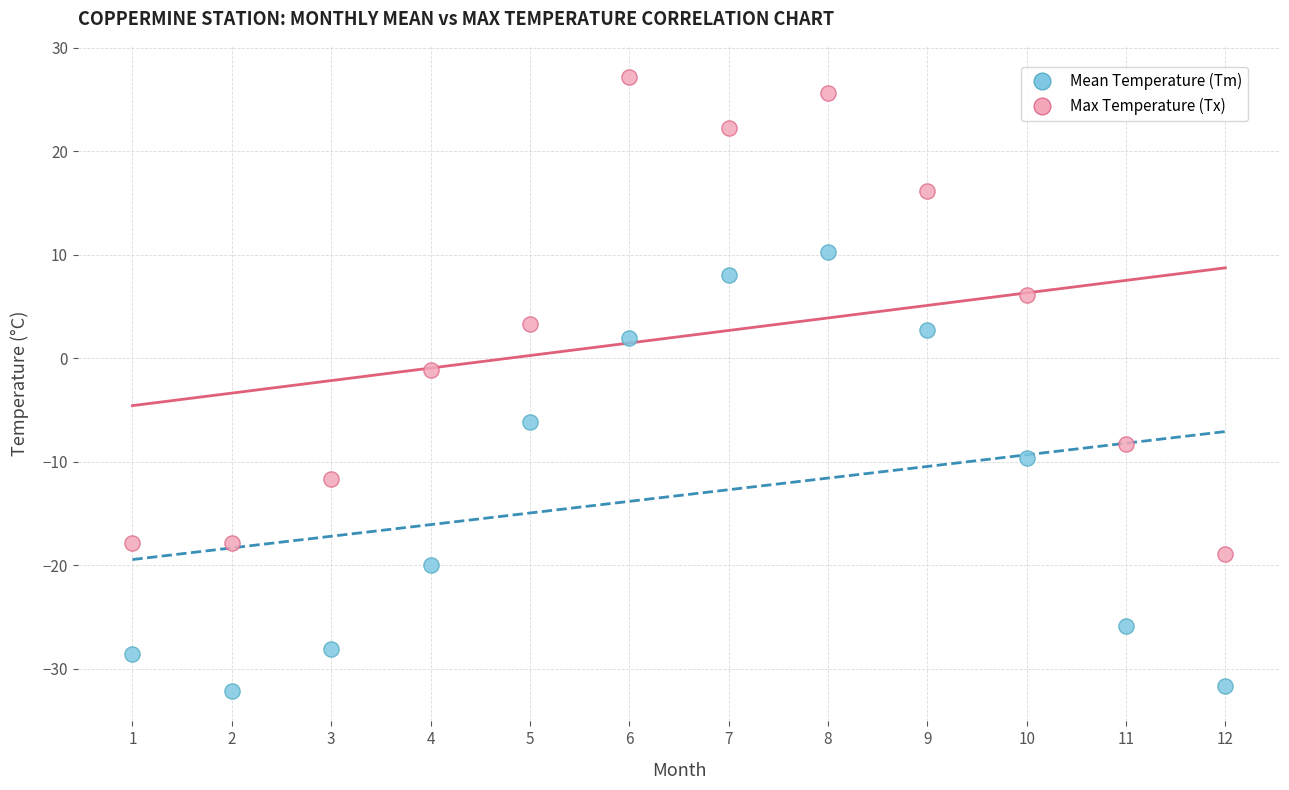

Across all data points, what is the range of Y values (max minus min)?

59.3